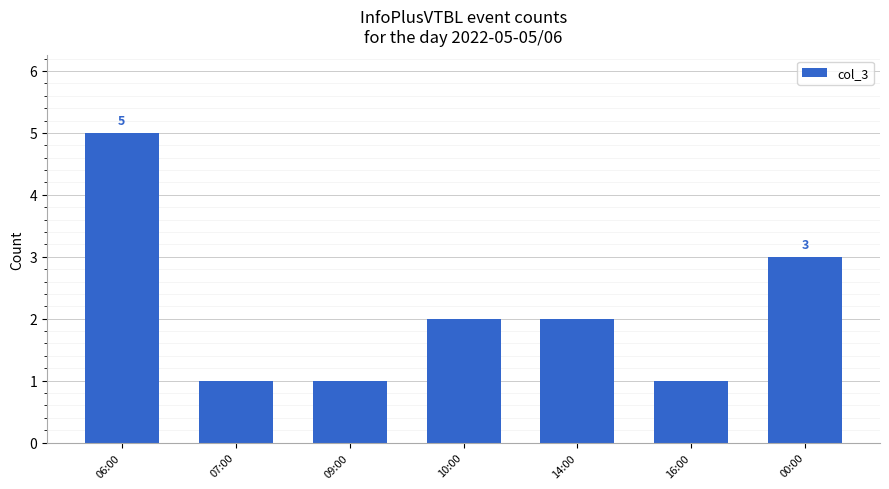

What is the value of the 4th bar from the left?

2